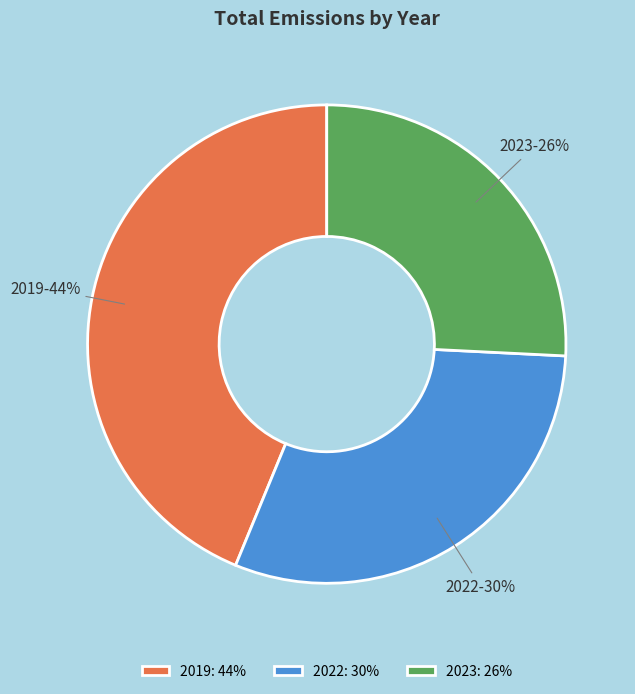

Rank the categories by value from lowest to highest.

2023, 2022, 2019